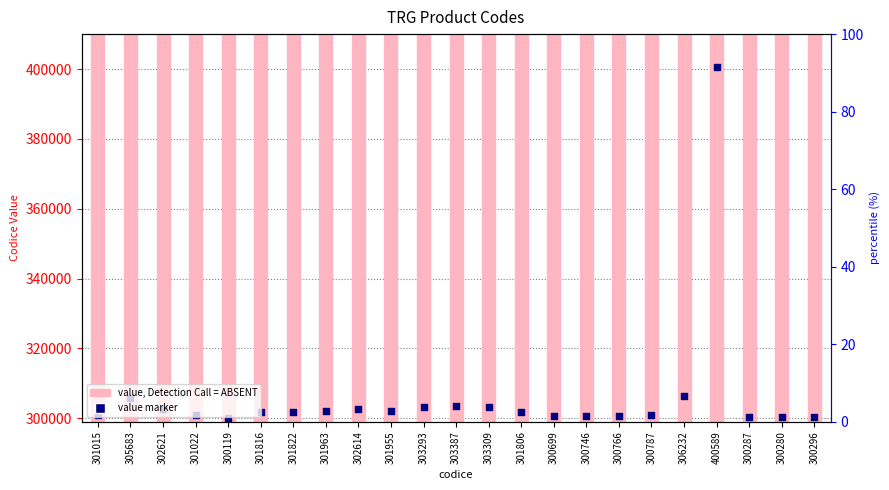

At how many categories does at least one series exceed 370502?

1